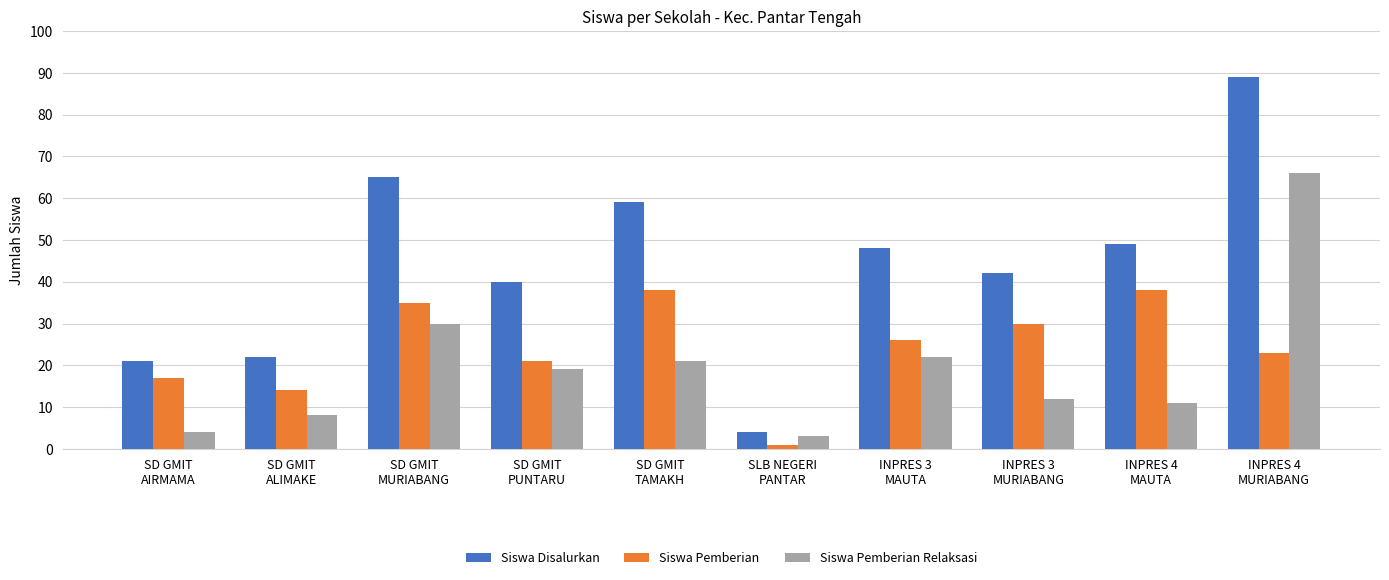

What is the total value across all series at INPRES 4
MURIABANG?

178